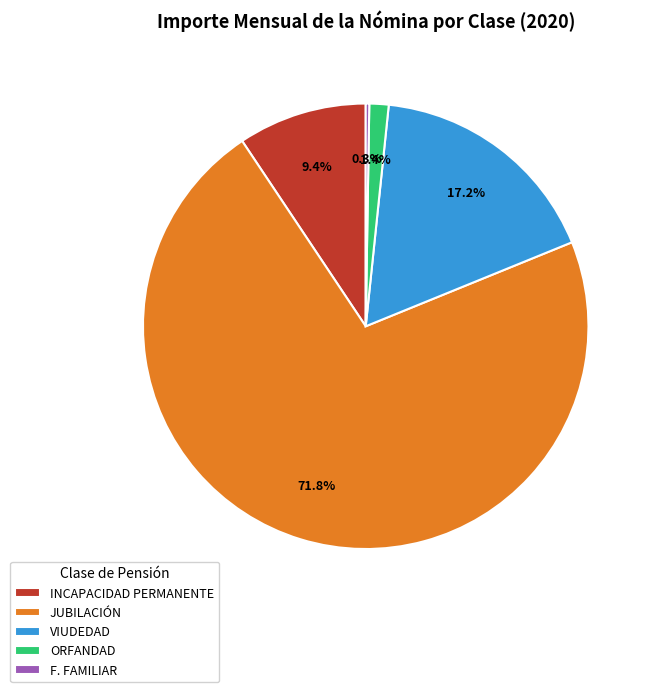

Does INCAPACIDAD PERMANENTE represent more than half of the total?

No